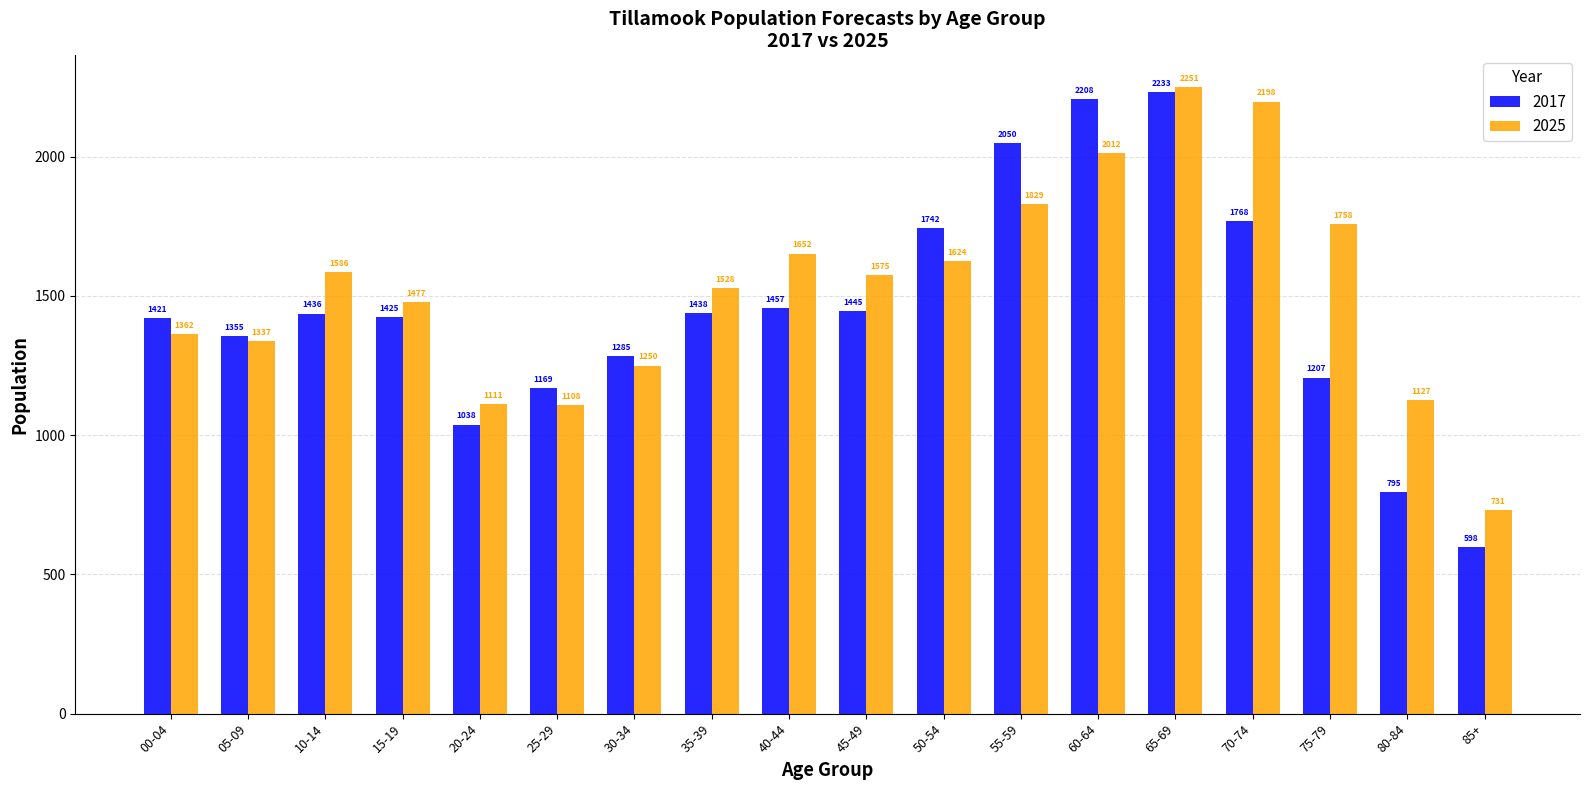

What are all the series names shown in the legend?

2017, 2025